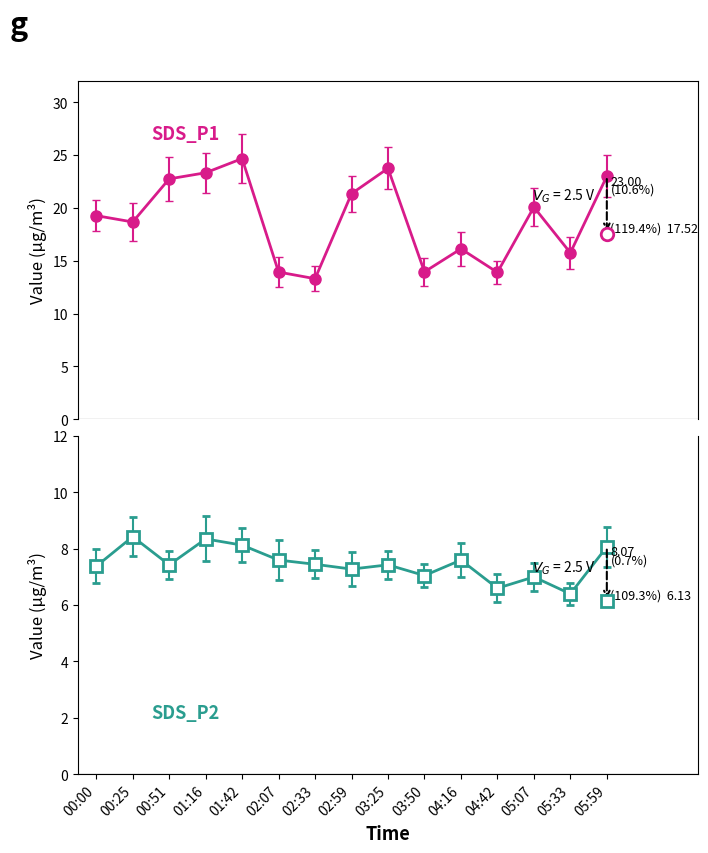

Reading left to right, list all the values displayed in this chart.

SDS_P1: 00:00=19.3	00:25=18.7	00:51=22.8	01:16=23.3	01:42=24.7	02:07=13.9	02:33=13.3	02:59=21.4	03:25=23.8	03:50=13.9	04:16=16.1	04:42=13.9	05:07=20.1	05:33=15.8	05:59=23.0
SDS_P2: 00:00=7.4	00:25=8.4	00:51=7.4	01:16=8.3	01:42=8.1	02:07=7.6	02:33=7.5	02:59=7.3	03:25=7.4	03:50=7.0	04:16=7.6	04:42=6.6	05:07=7.0	05:33=6.4	05:59=8.1